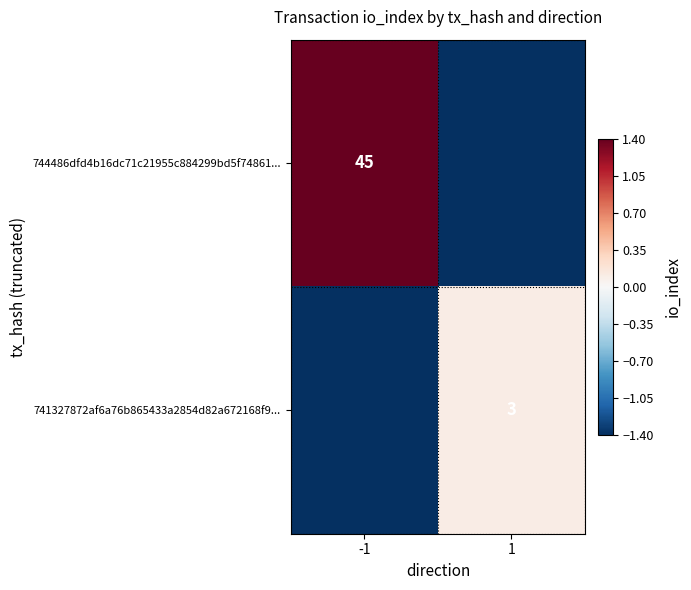

The 741327872af6a76b865433a2854d82a672168f9... series shows 3.0 at 1. True or false?

True